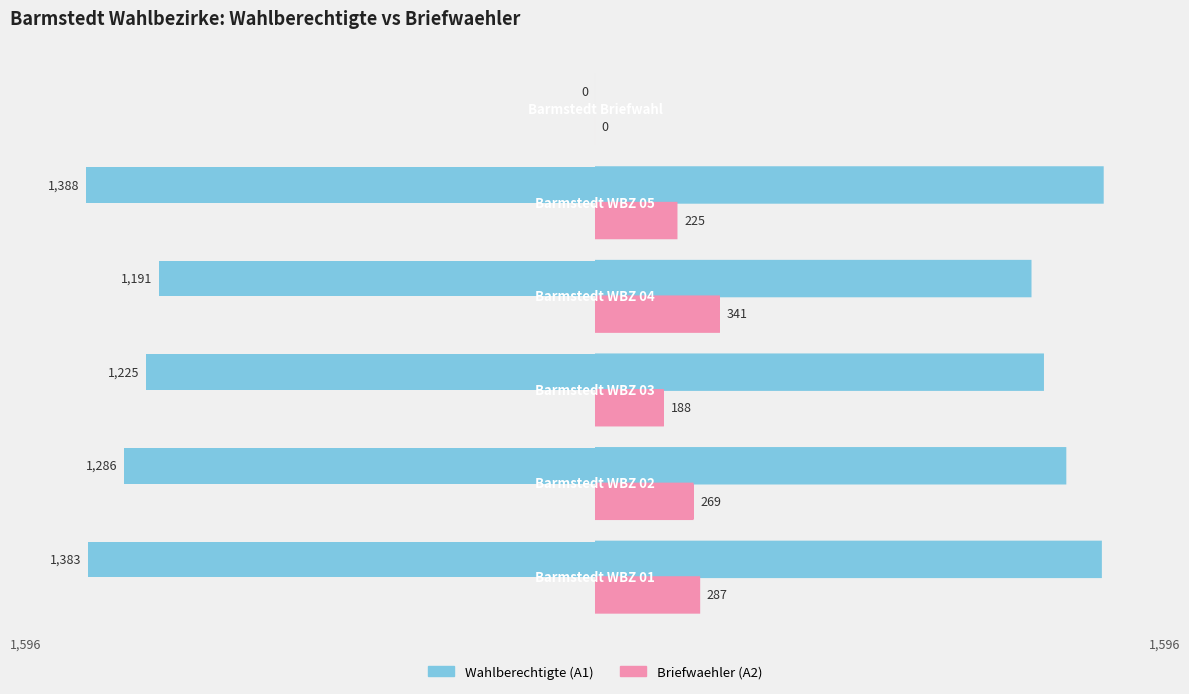

What are all the series names shown in the legend?

Wahlberechtigte (A1), Briefwaehler (A2)